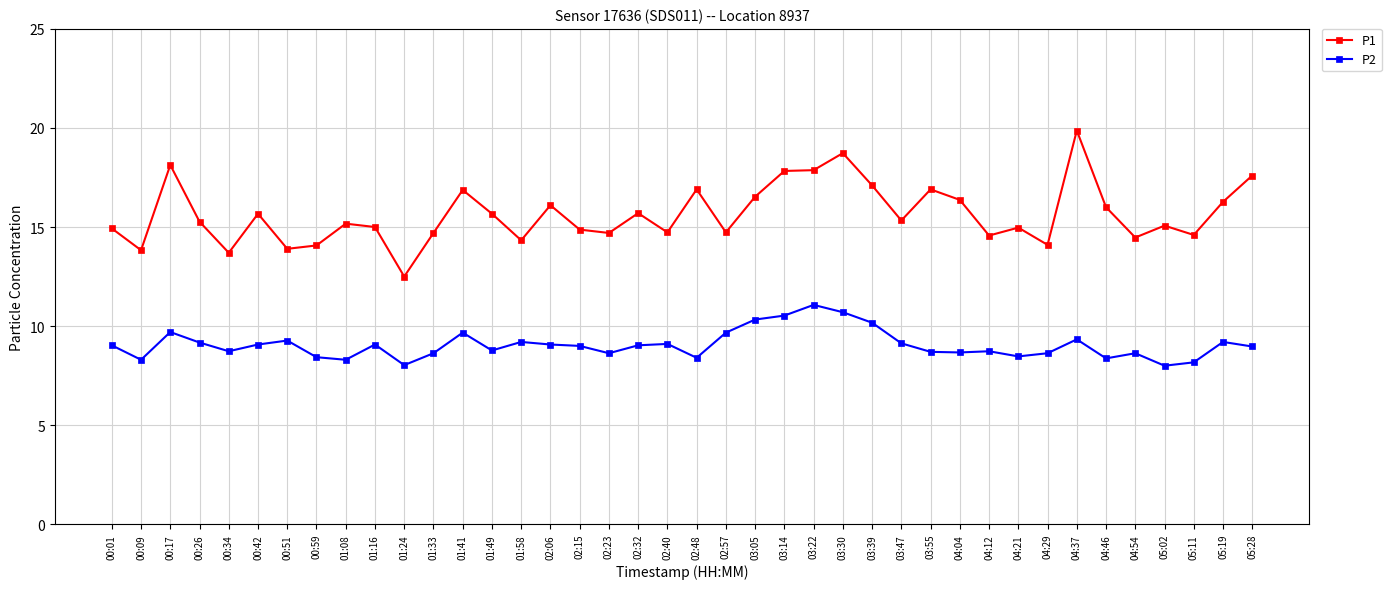

The value of P1 at 03:55 is 16.9. True or false?

True